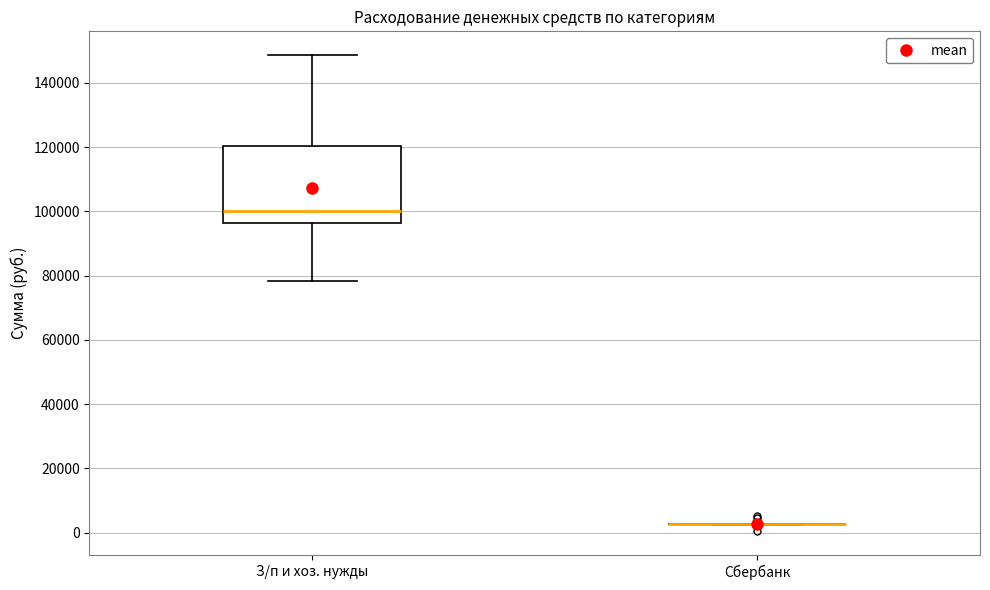

Which box is the tallest, from its lower edge to its upper edge?

З/п и хоз. нужды